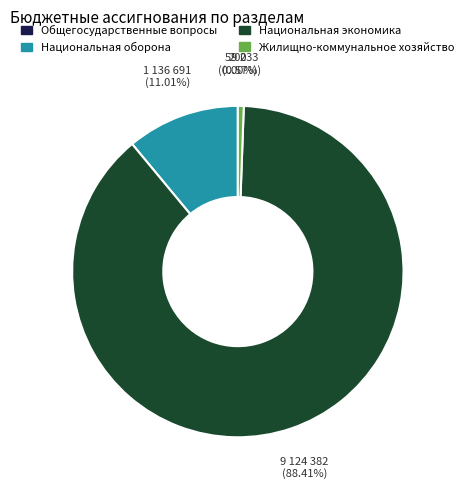

What is the ratio of the value at Национальная экономика to the value at Жилищно-коммунальное хозяйство?

154.0